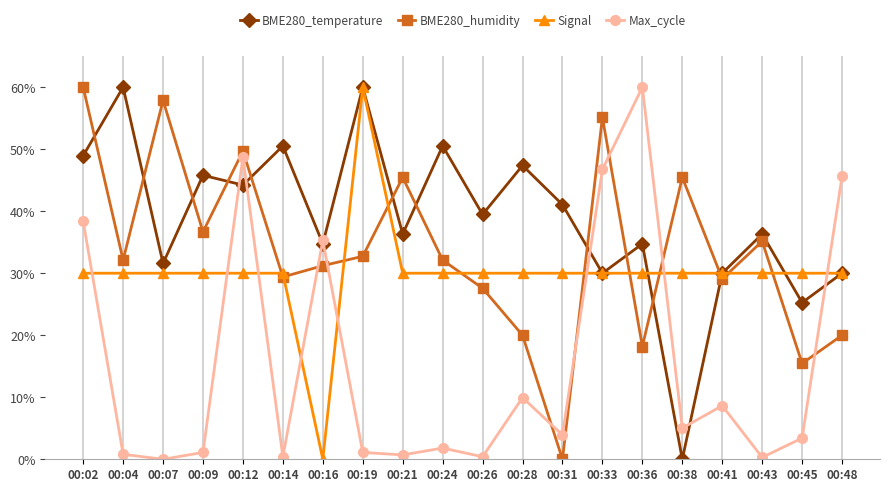

True or false: BME280_humidity has a value of 7.3 at 00:28.

False